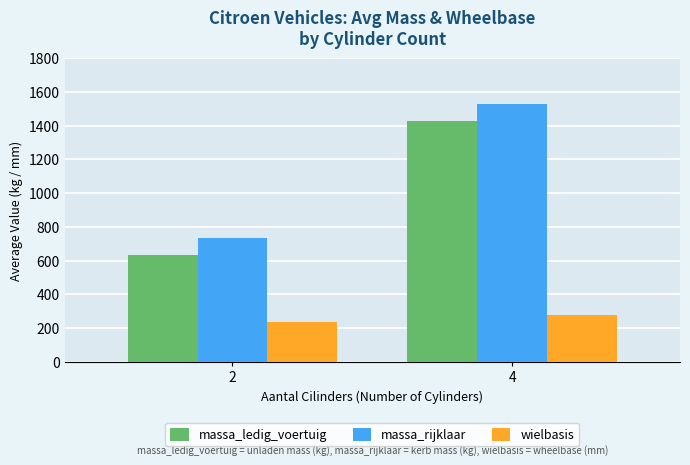

Is it true that massa_rijklaar equals 1034 at 4?

False